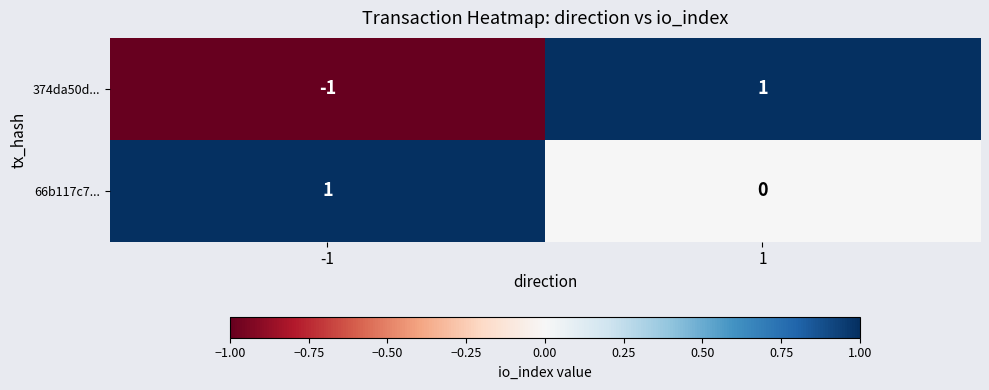

What is the smallest value displayed?

-1